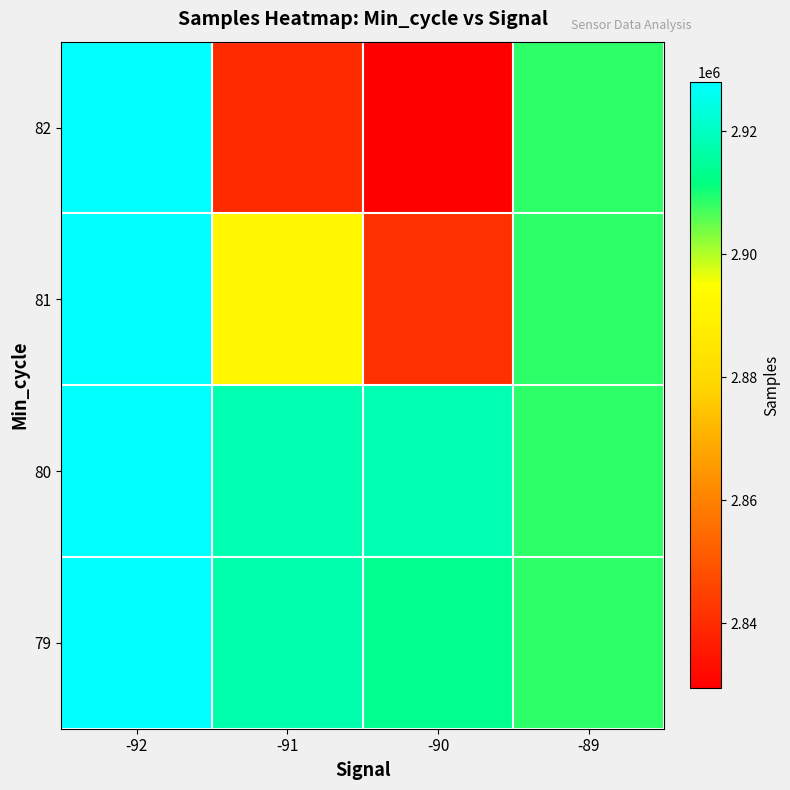

Between -90 and -89, which is larger?

-90